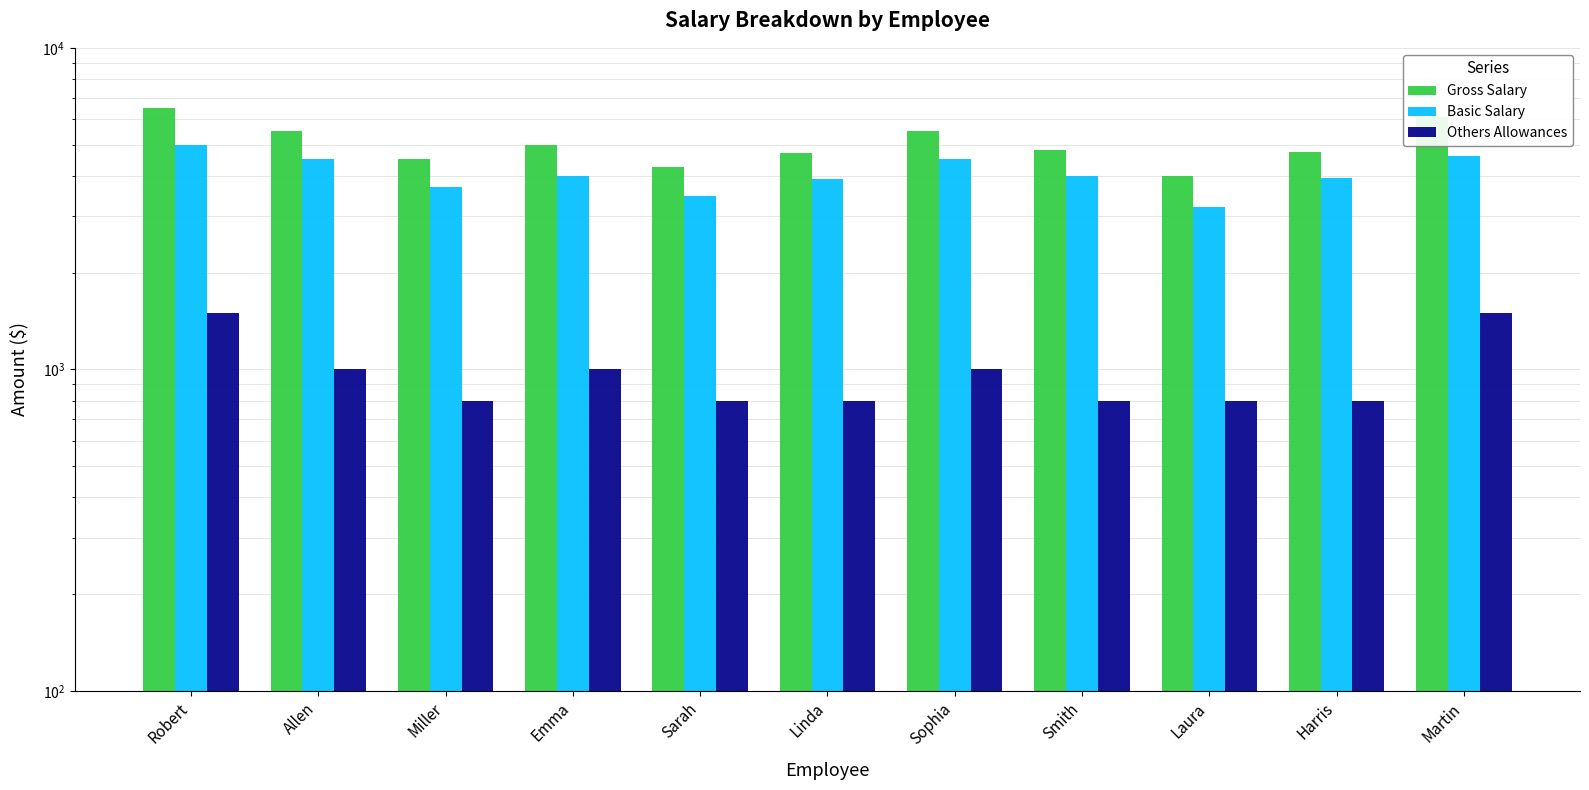

True or false: Basic Salary has a value of 6593 at Sophia.

False